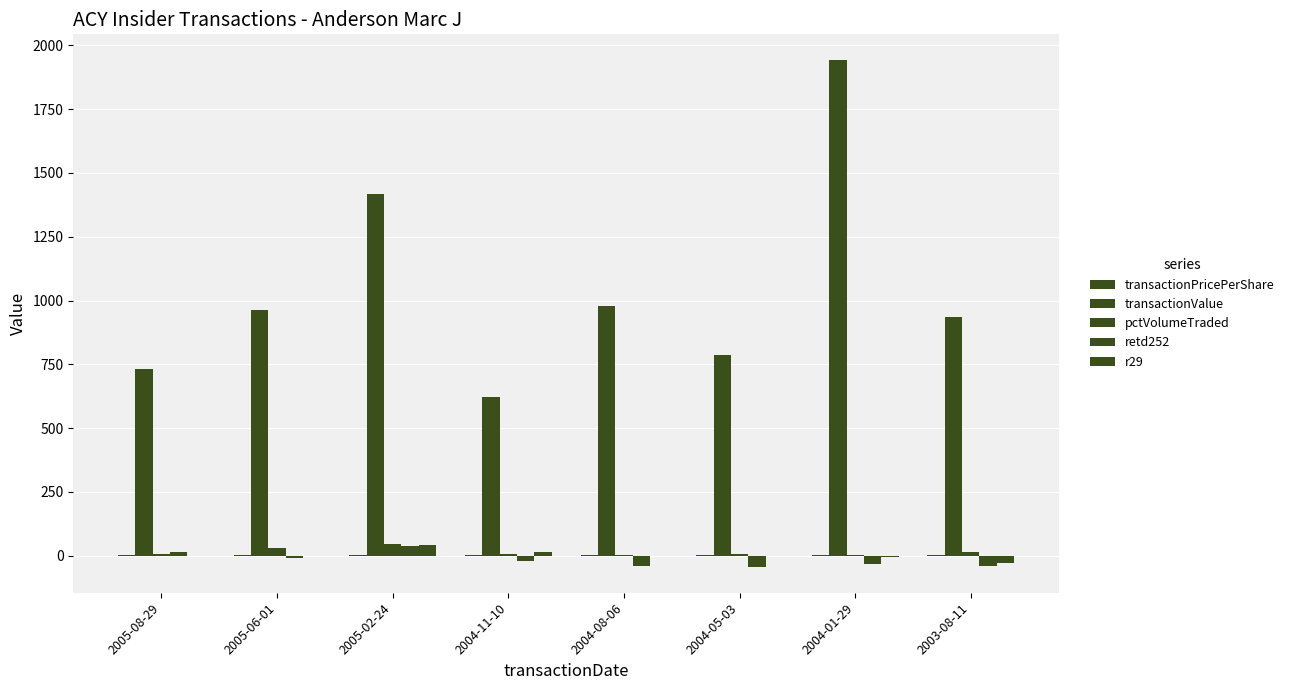

Are the bars horizontal?

No